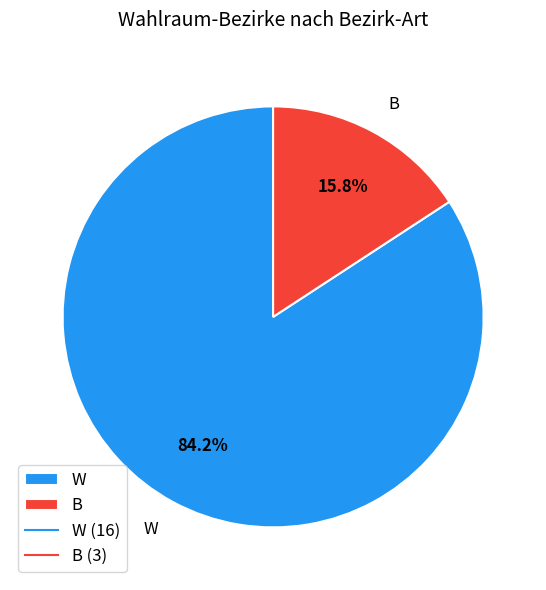

To the nearest percent, what is the difference between the largest and smallest slice percentages?

68%